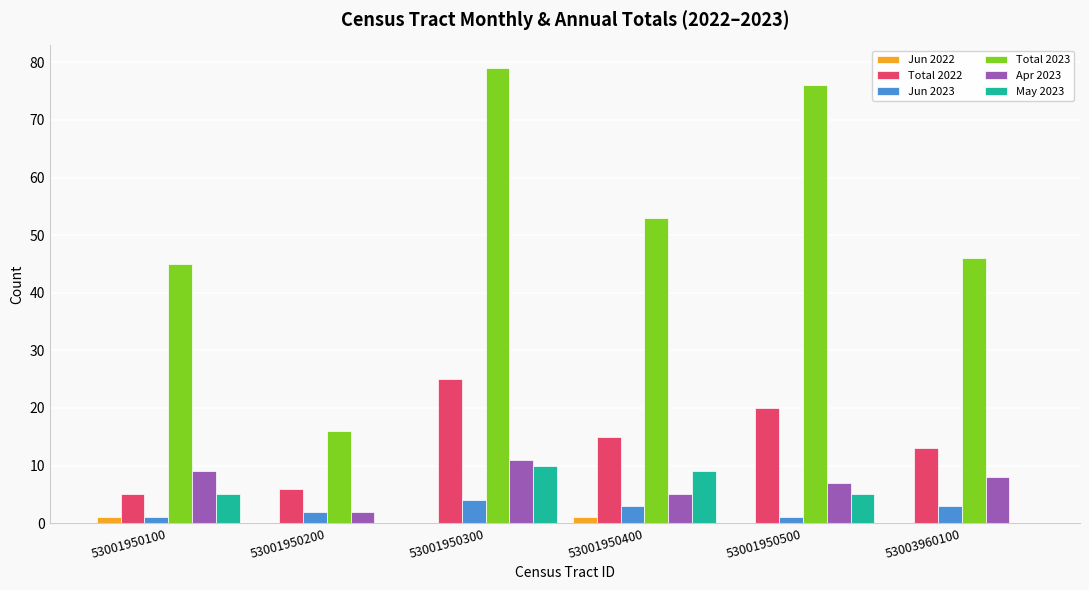

At which label does Apr 2023 reach its peak?

53001950300